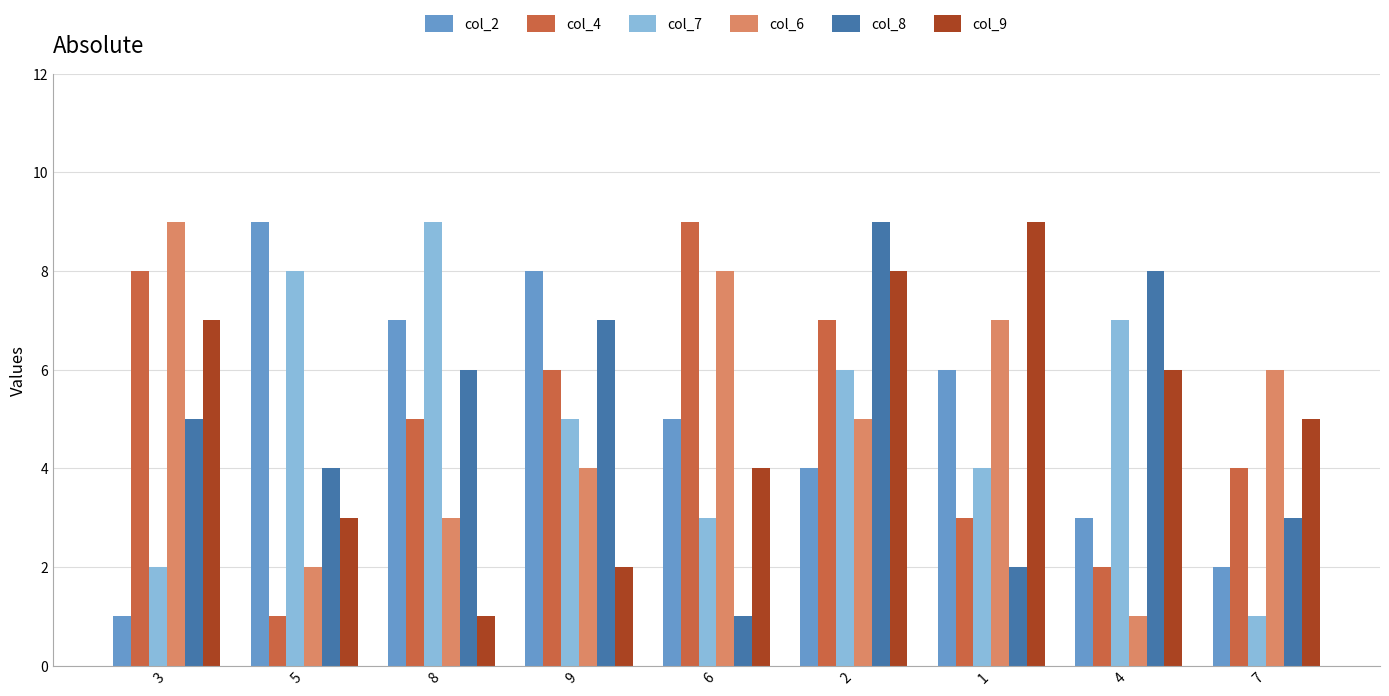

At 6, list the series in order from largest to smallest.

col_4, col_6, col_2, col_9, col_7, col_8